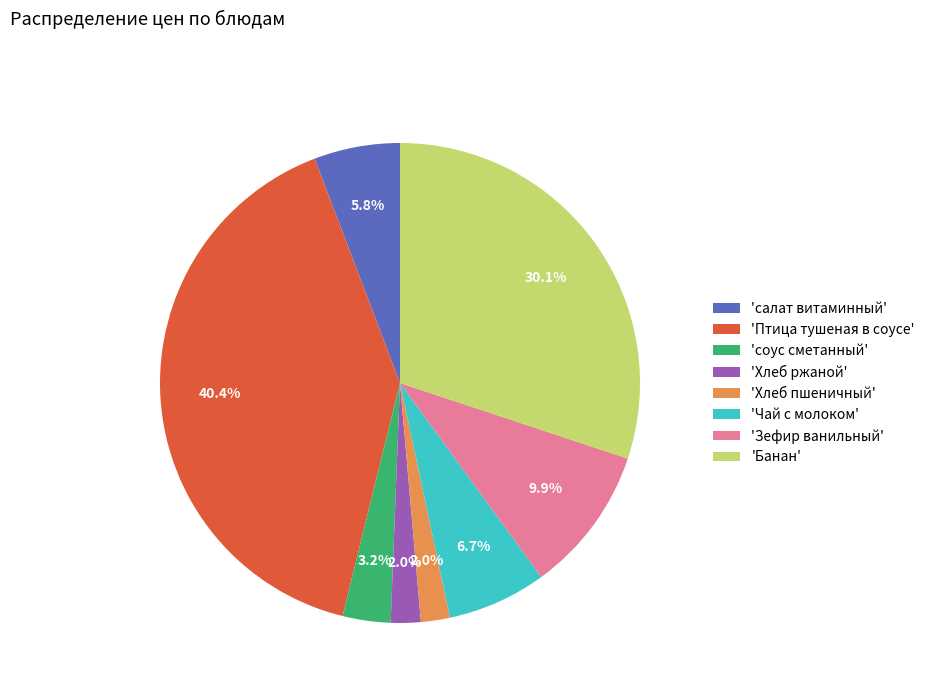

How many slices are in this pie chart?

8